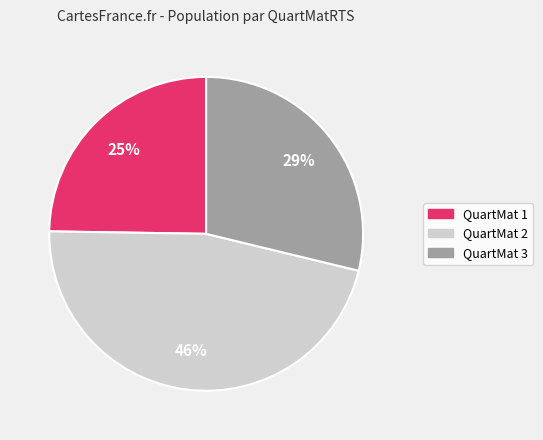

To the nearest percent, what is the average slice percentage?

33%